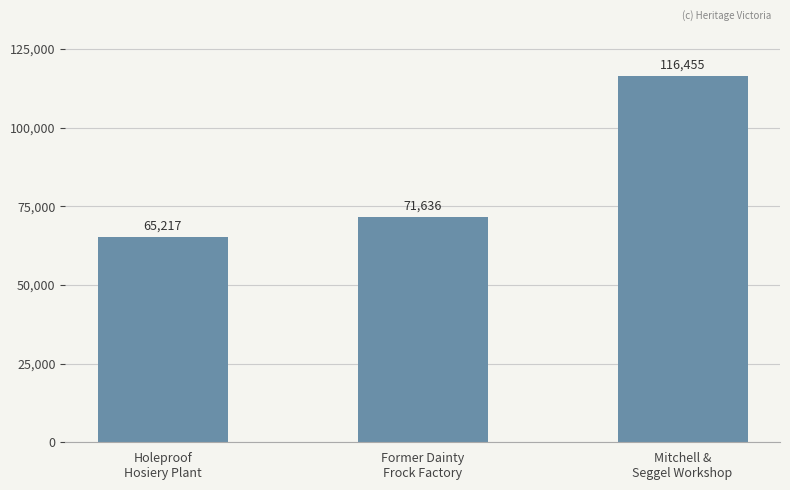

What is the ratio of the value at Former Dainty
Frock Factory to the value at Mitchell &
Seggel Workshop?

0.6